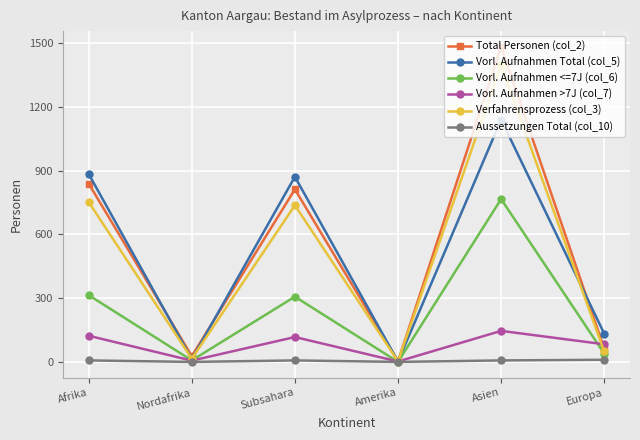

Rank the series by their maximum value, from highest to lowest.

Total Personen (col_2), Verfahrensprozess (col_3), Vorl. Aufnahmen Total (col_5), Vorl. Aufnahmen <=7J (col_6), Vorl. Aufnahmen >7J (col_7), Aussetzungen Total (col_10)